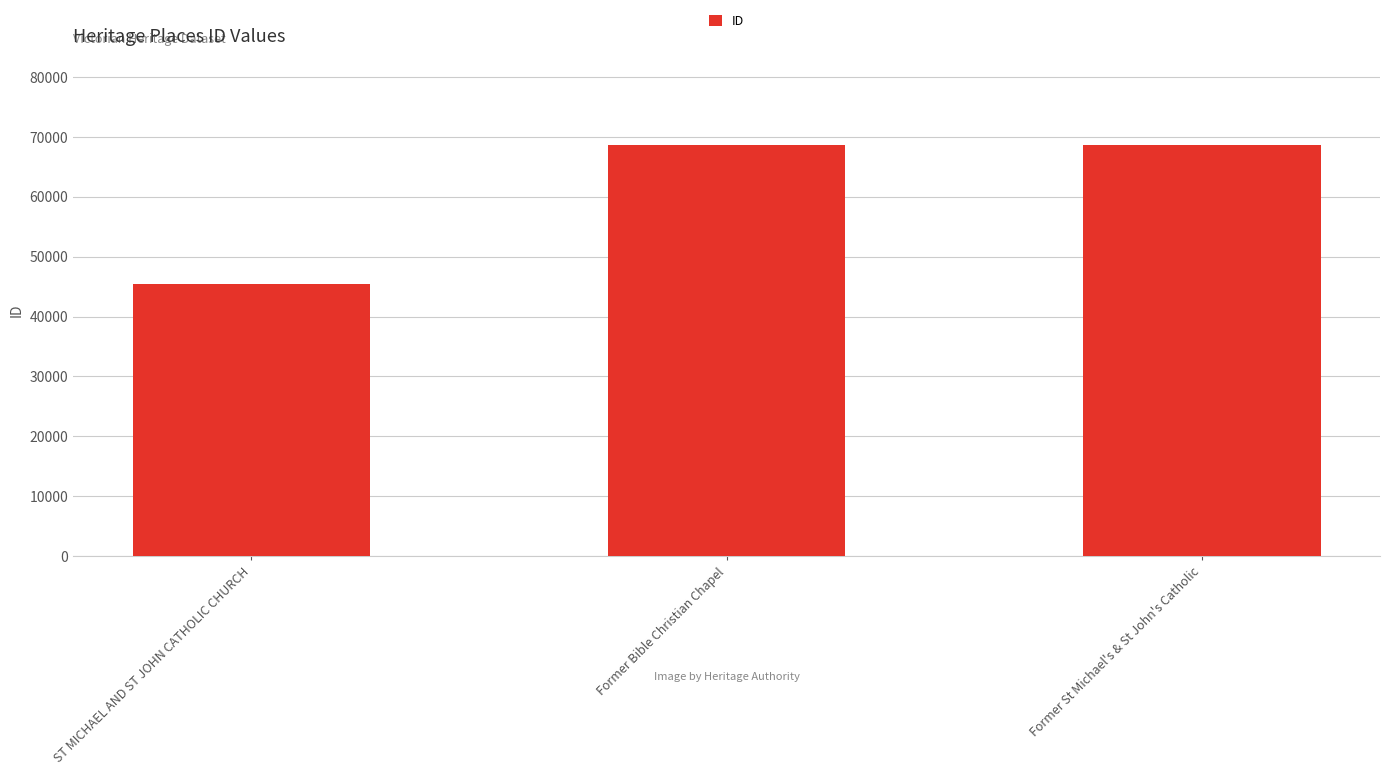

Is it true that the value at ST MICHAEL AND ST JOHN CATHOLIC CHURCH is 45385?

True